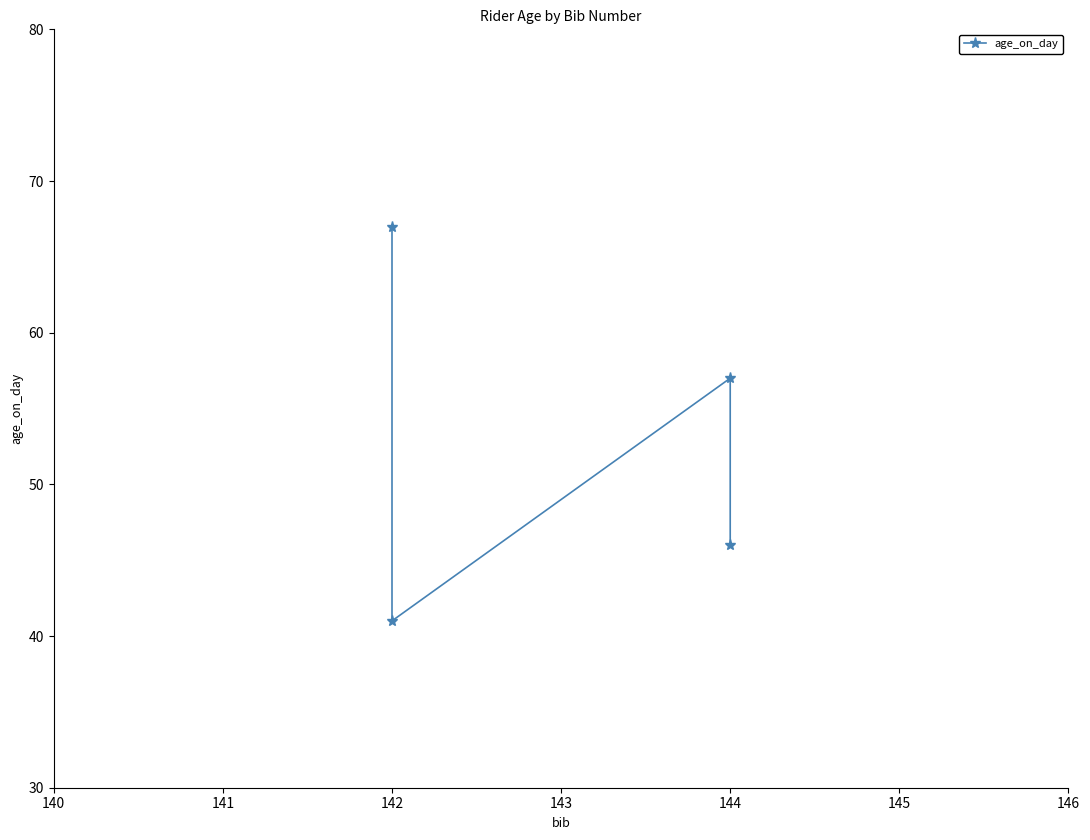

How many series are shown in this chart?

1